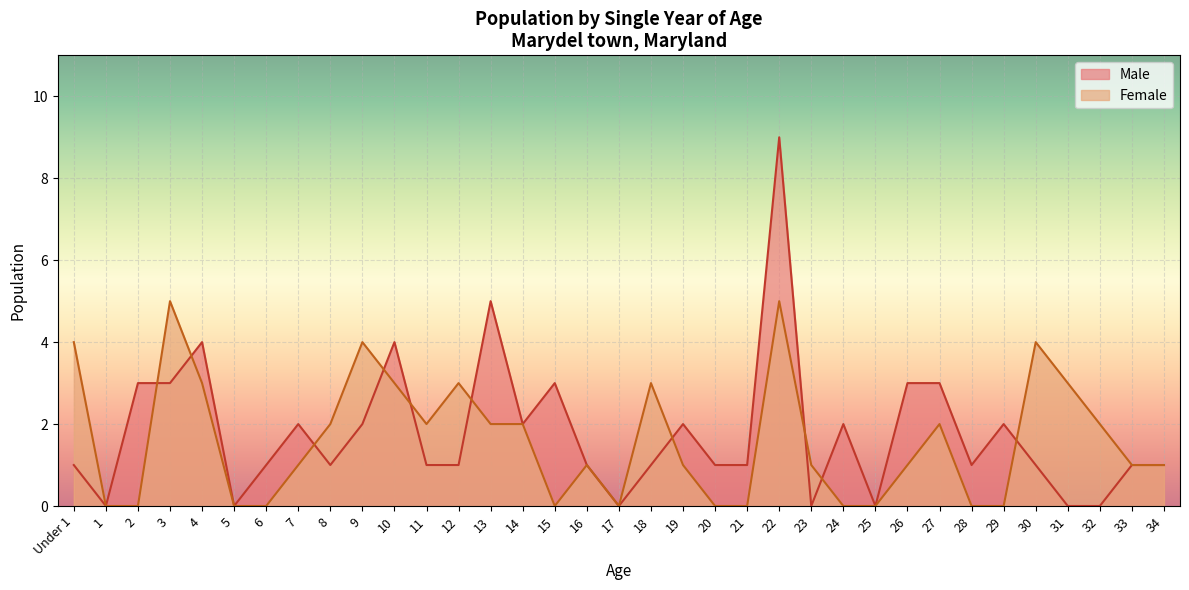

Where is the first local maximum for Male?

4